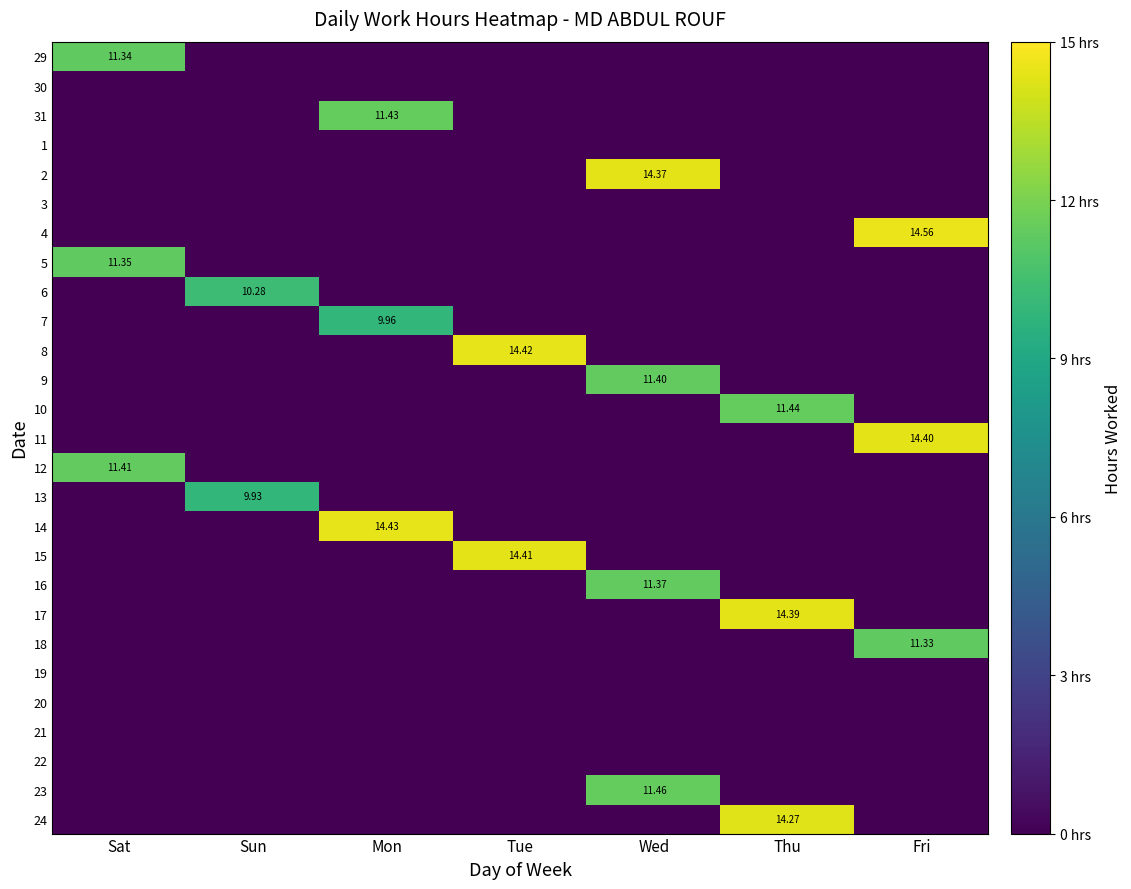

Is it true that 9 equals 0.0 at Mon?

True